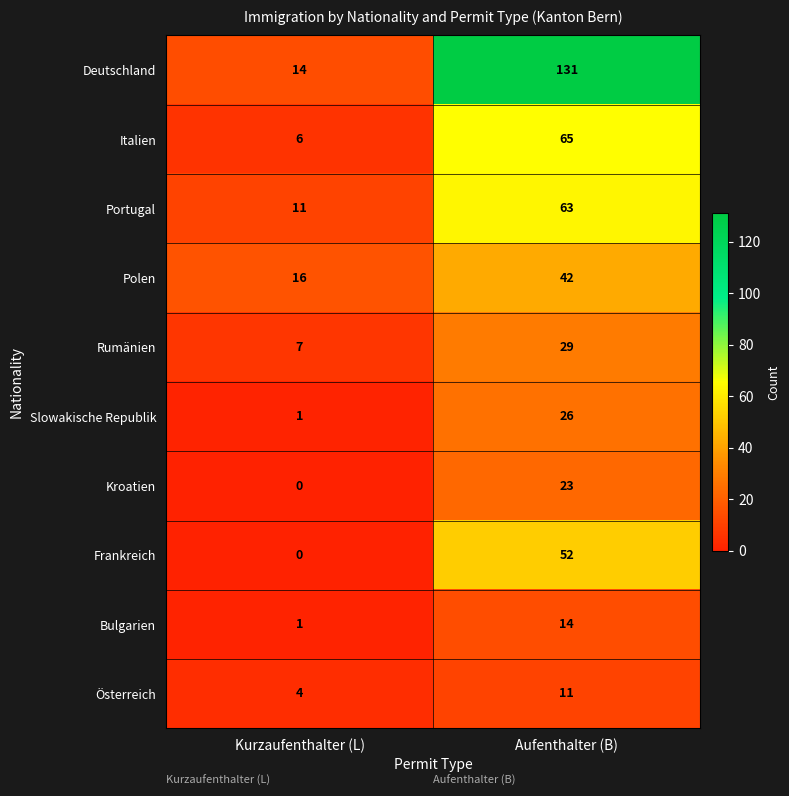

Is it true that Kroatien equals 0 at Kurzaufenthalter (L)?

True